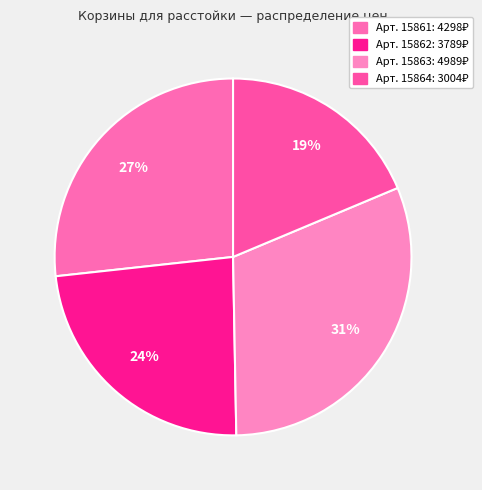

To the nearest percent, what is the difference between the largest and smallest slice percentages?

12%